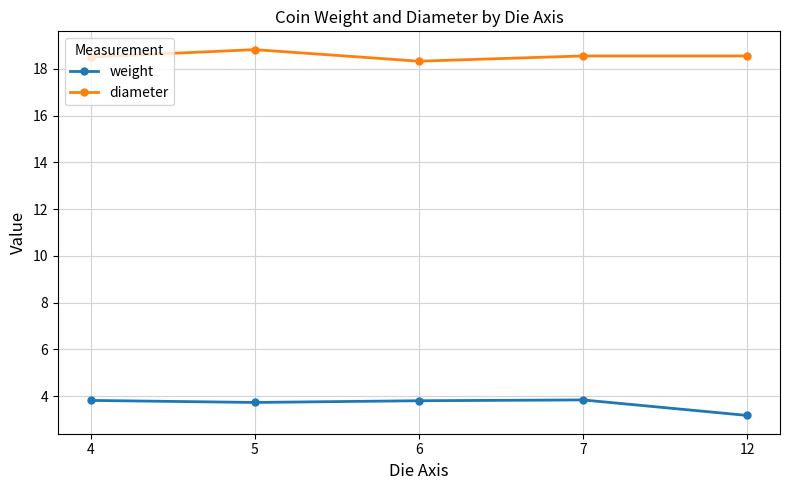

What is the difference between the maximum and second lowest values in the diameter series?

0.3